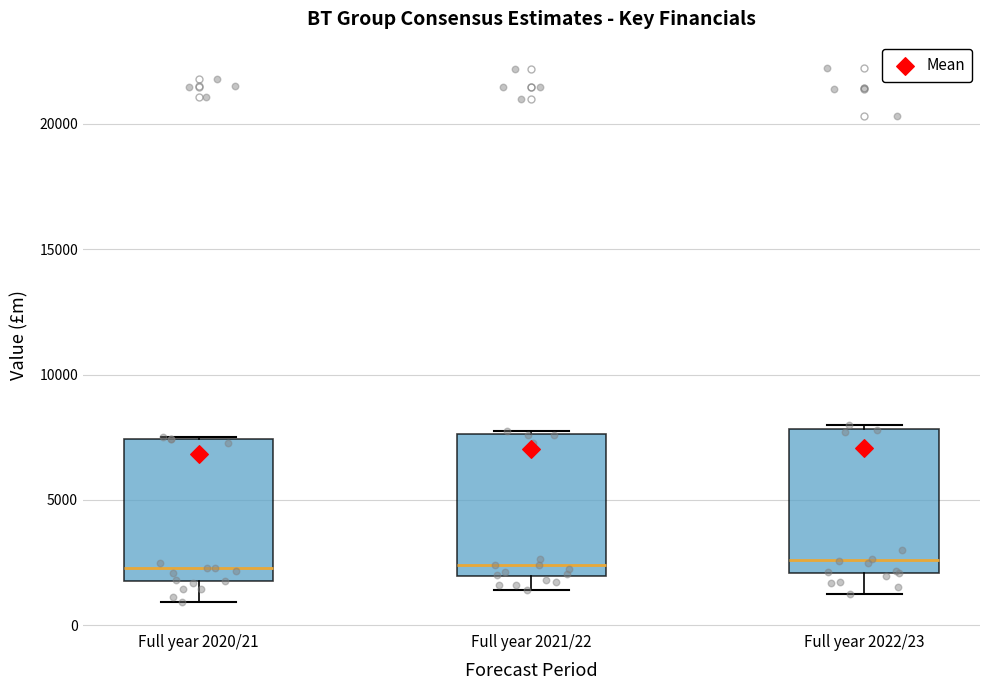

Reading left to right, read every box against the y-axis: the position of its median line, the range the box covers, and the ends of its whiskers. The values are not printed on the chart, so give them approximately, as read against the axis.

Full year 2020/21: median 2500, box 2000 to 7500, whiskers 1000 to 7500
Full year 2021/22: median 2500, box 2000 to 7500, whiskers 1500 to 7500
Full year 2022/23: median 2500, box 2000 to 8000, whiskers 1500 to 8000 (just above the box's upper edge)